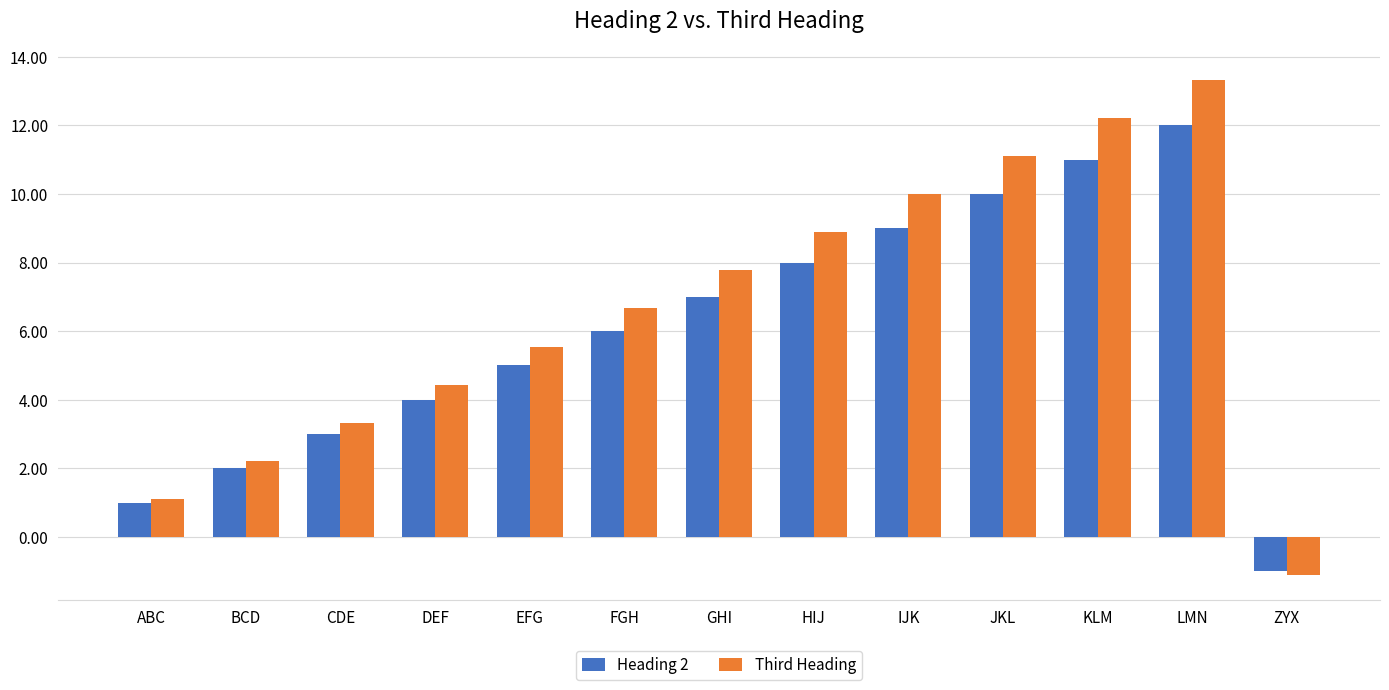

Are the bars horizontal?

No